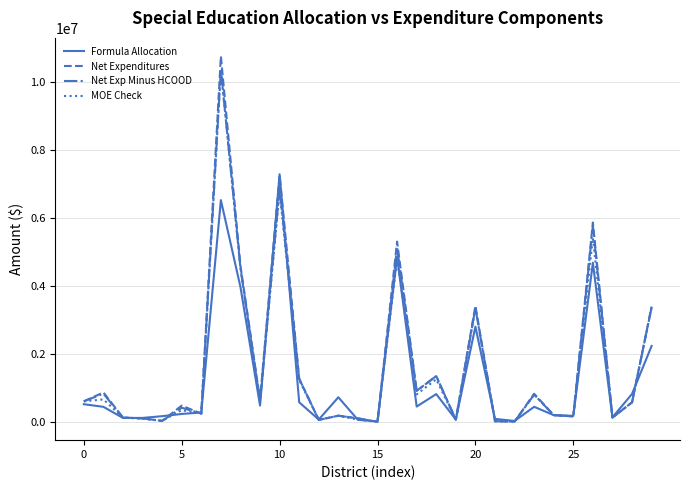

Which series has the largest range (max minus min)?

Net Expenditures